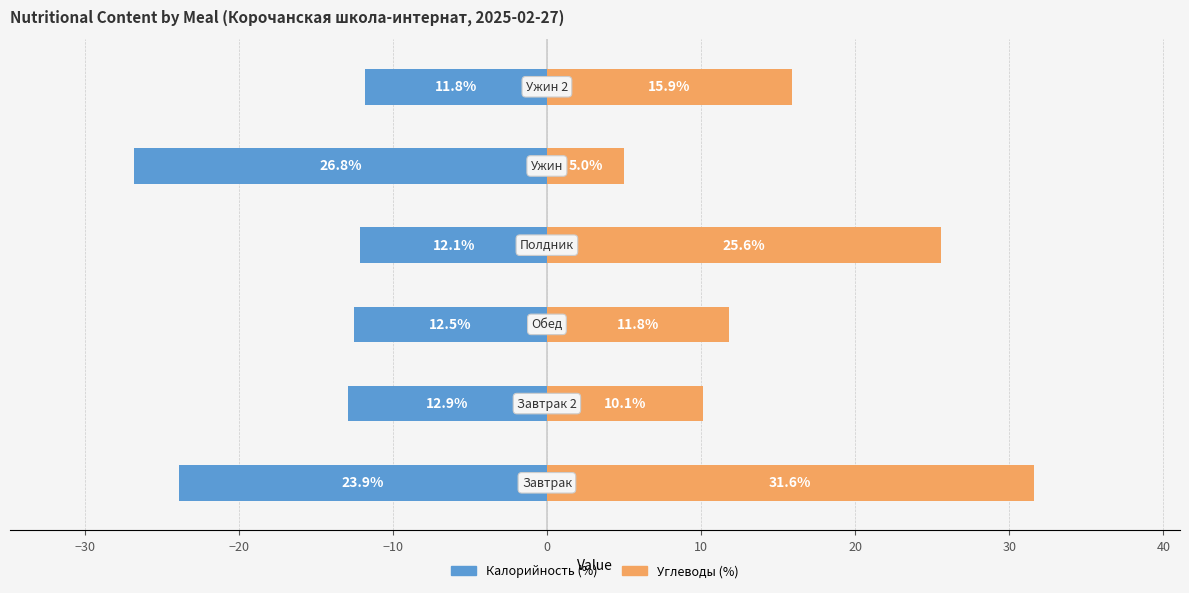

Are the bars grouped side by side (vs. stacked)?

Yes